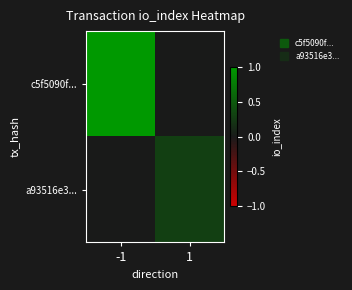

What is the spread (max minus min) of values at -1?

1.0